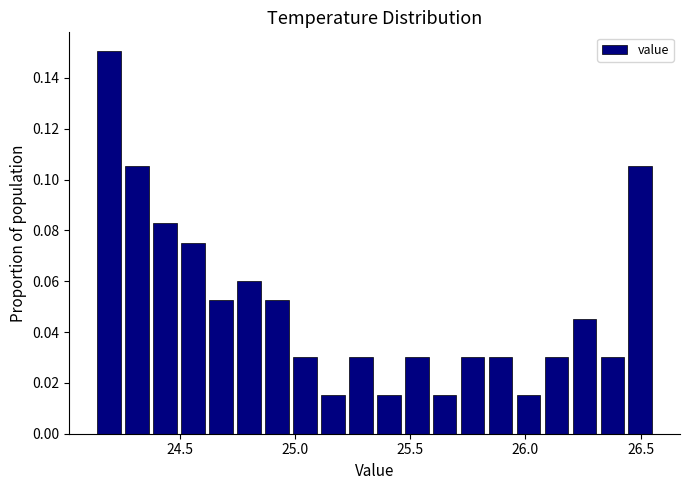

Read against the x-axis, roughly where is the centre of the tallest bar?

24.20